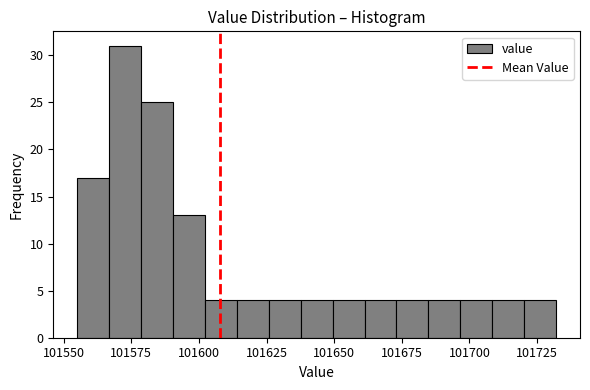

Read against the x-axis, roughly where is the centre of the tallest bar?

101575